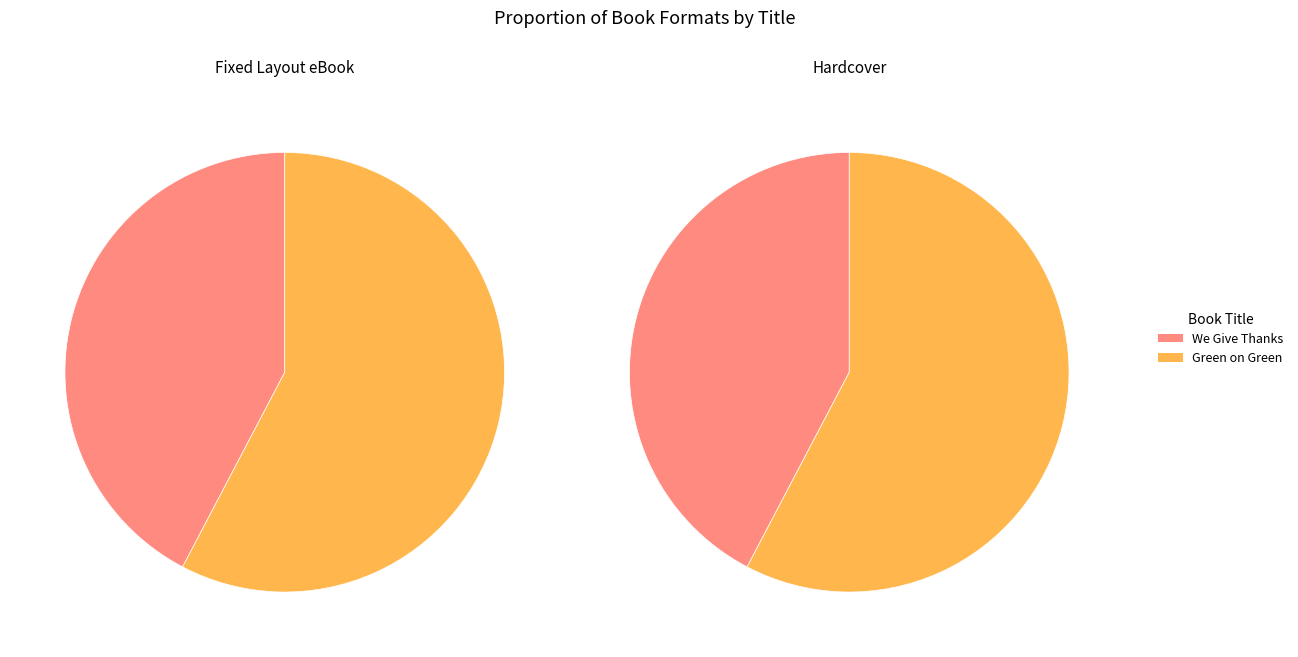

What is the smallest slice in the pie chart?

We Give Thanks